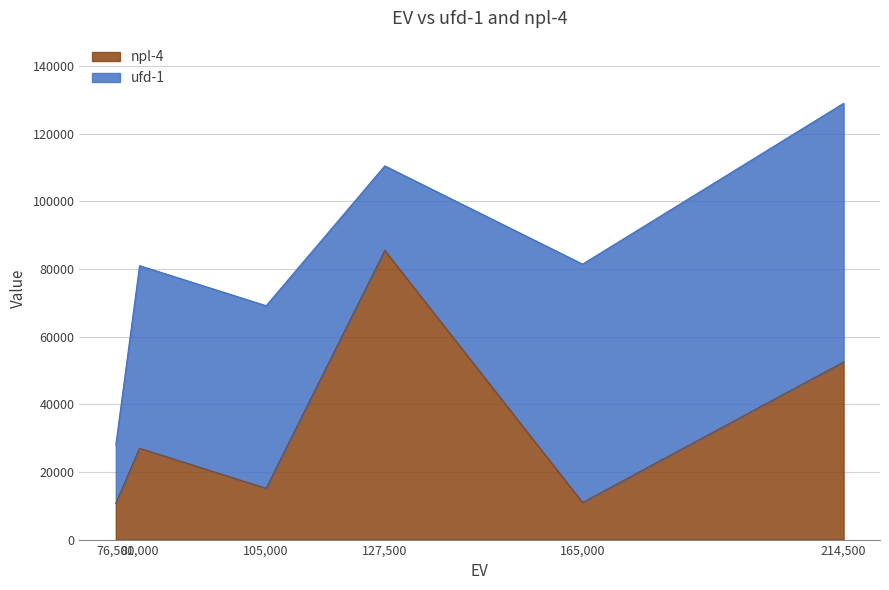

What is the difference between the second highest and minimum values in the npl-4 series?

41775